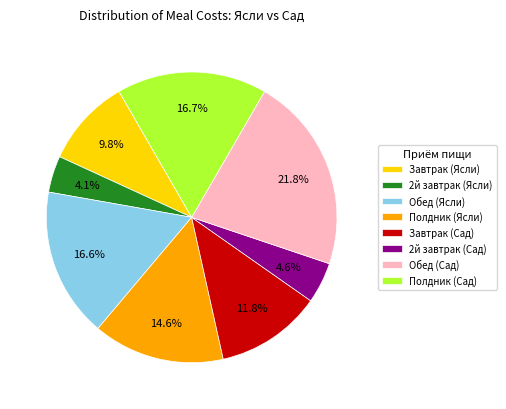

What is the largest slice in the pie chart?

Обед (Сад)